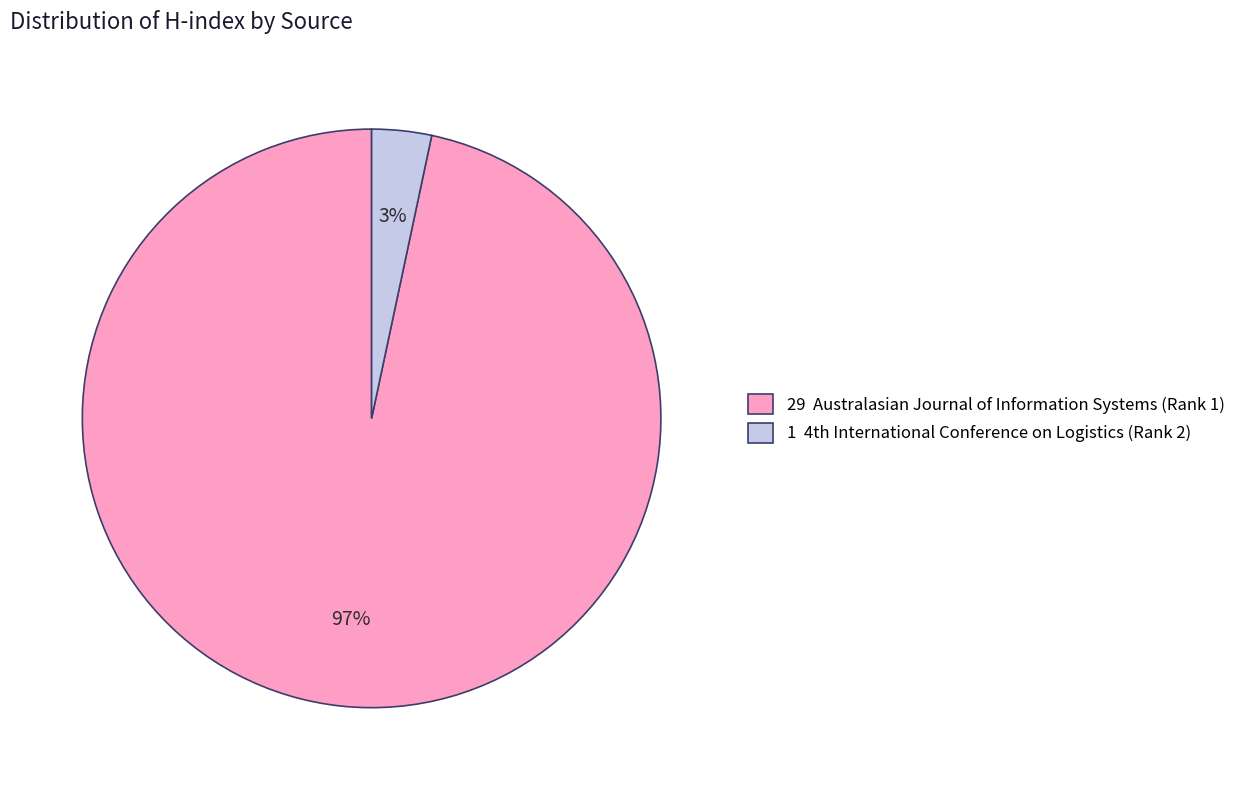

Is there any slice that represents more than half of the pie?

Yes